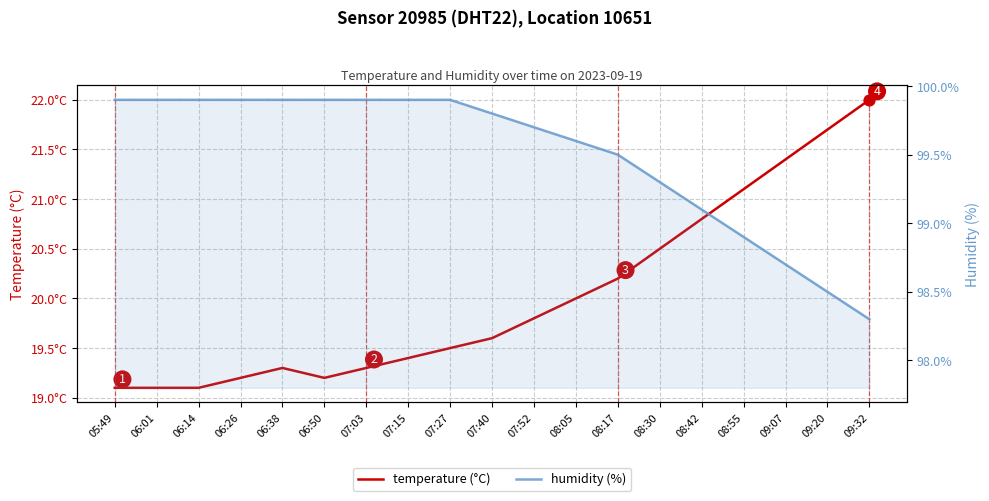

At which category is the sum across all series the highest?

09:32